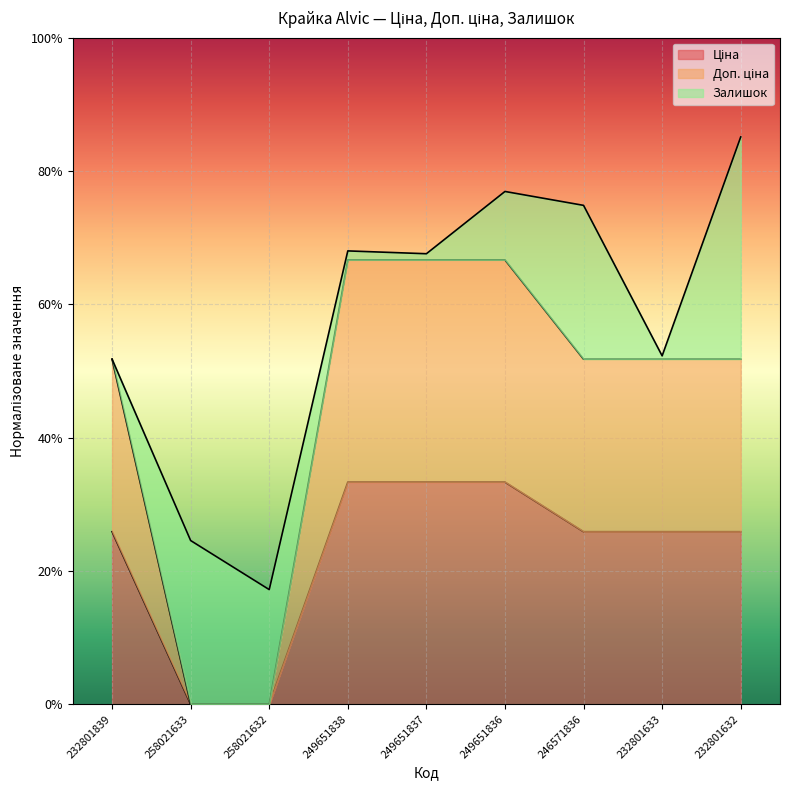

Which has a higher value, 249651837 or 249651838?

249651837